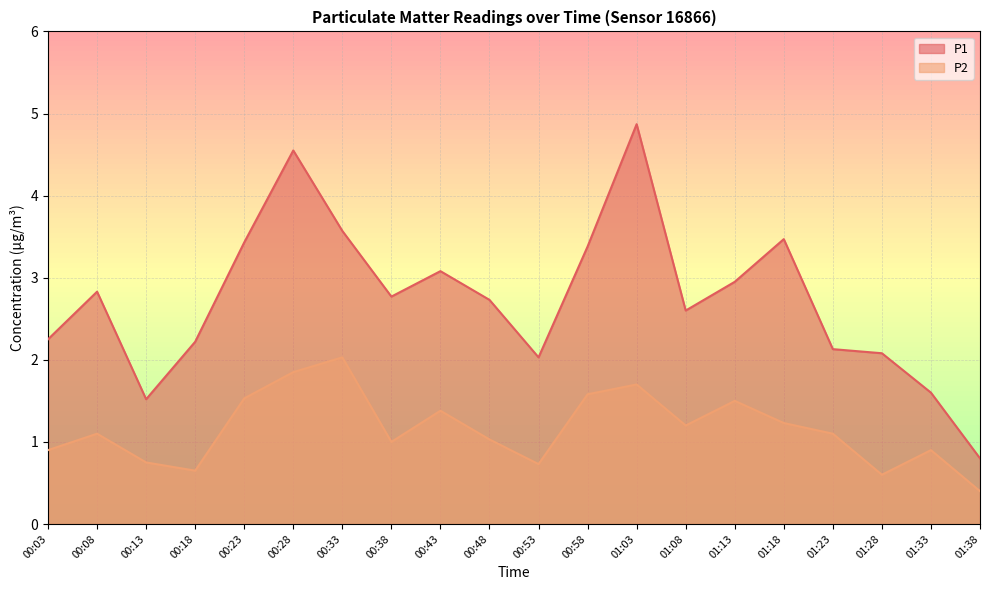

What is the sum of all P2 values?

23.2